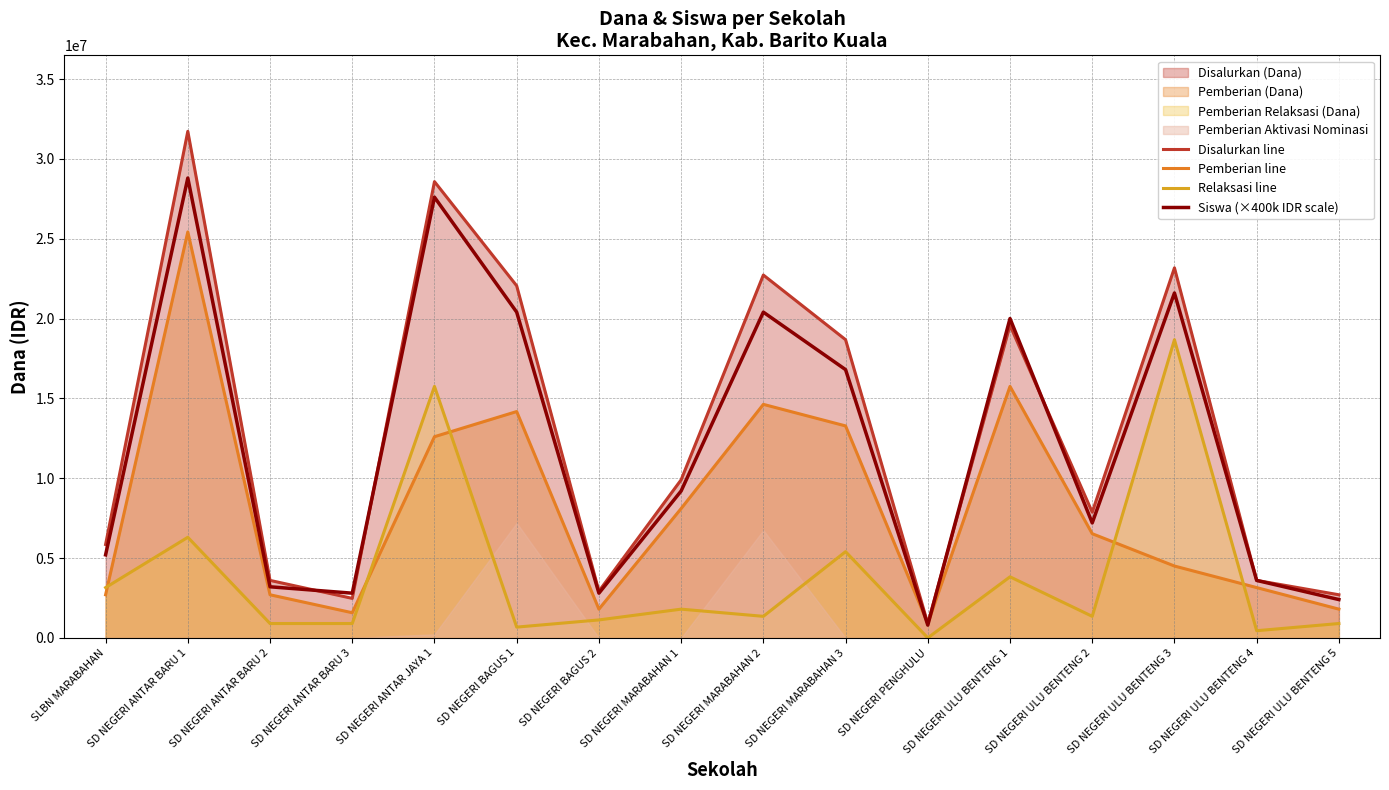

How many values in the Pemberian line series exceed 6525000?

7